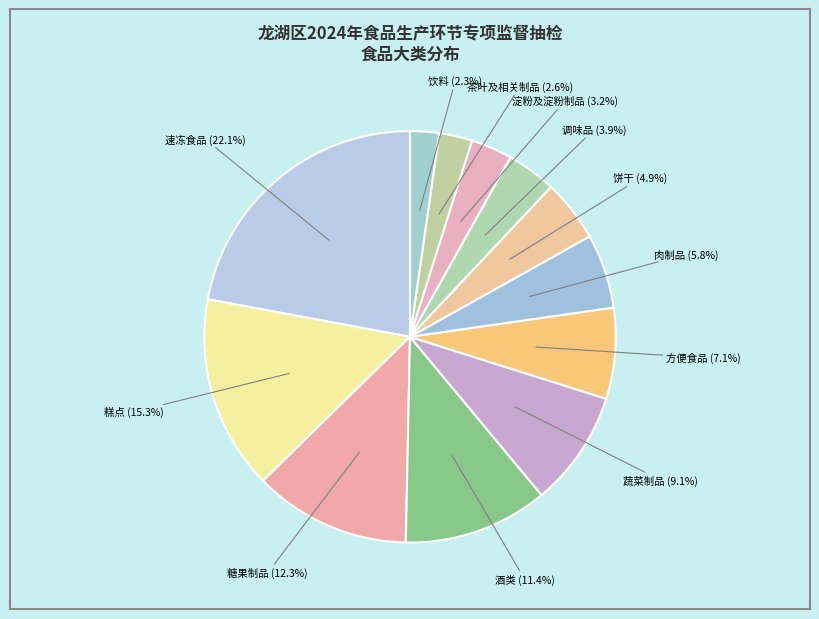

How many slices are in this pie chart?

12